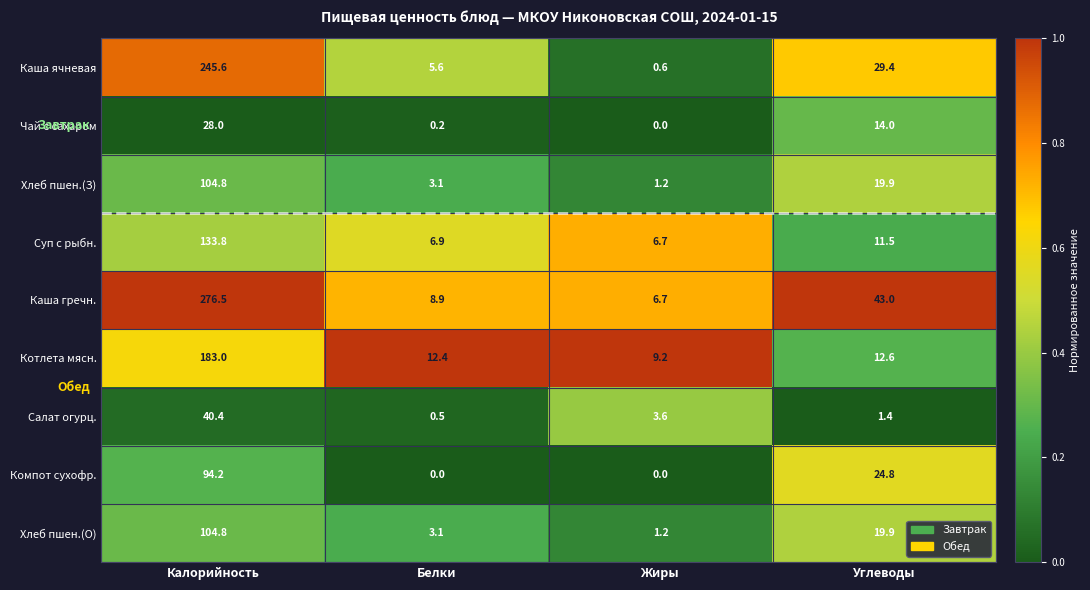

Where is Суп с рыбн. nearest to the value 70?

Углеводы